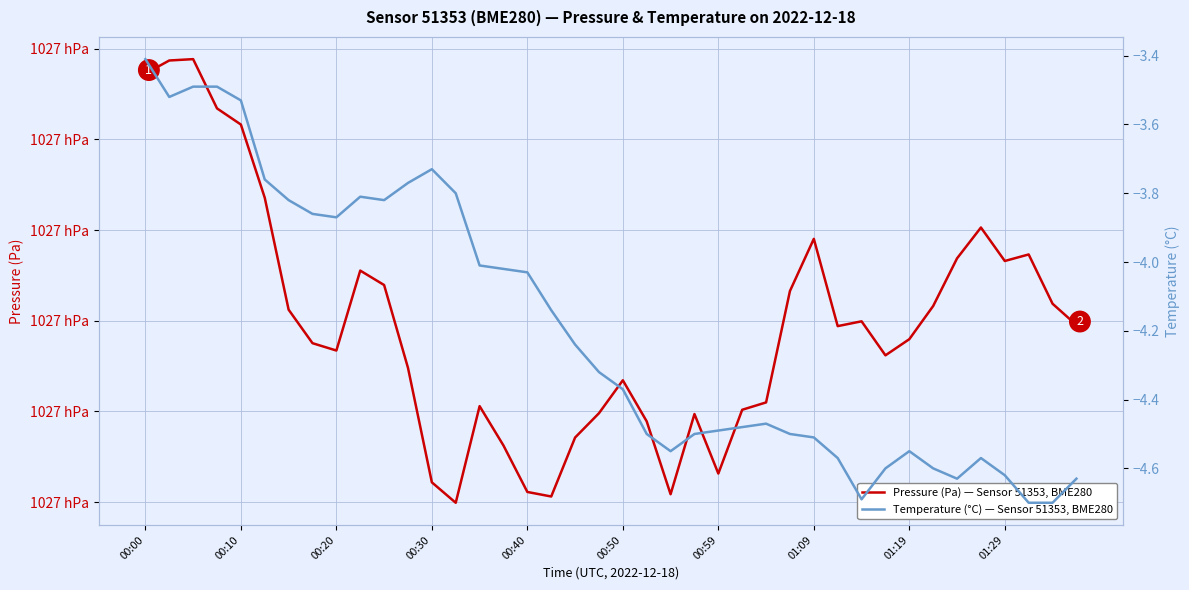

How many lines are shown in the chart?

2